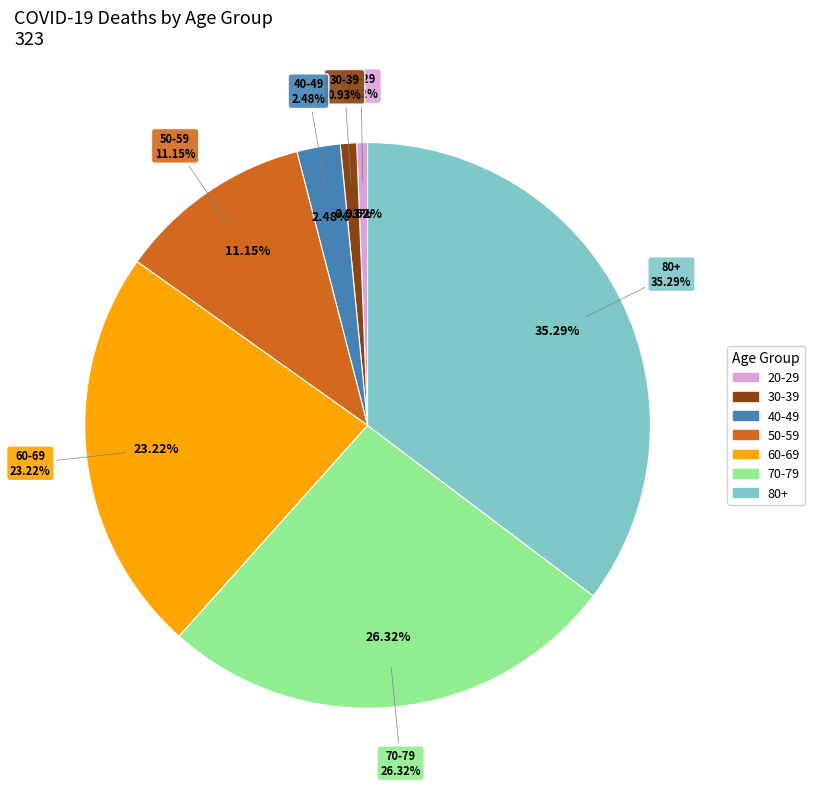

Count the number of slices in the pie.

8